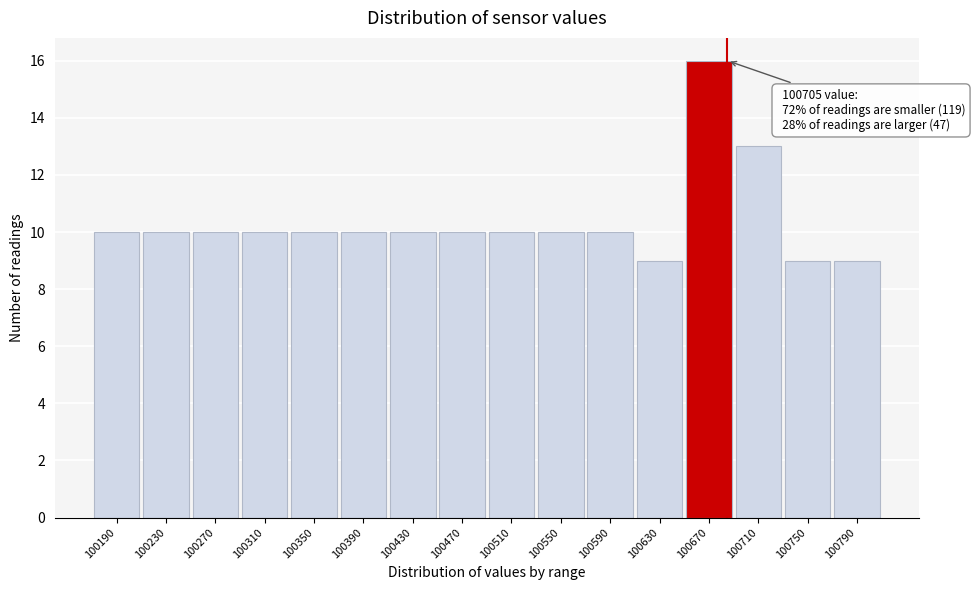

Reading right to left, extract all data points from this chart.

100790=9	100750=9	100710=13	100670=16	100630=9	100590=10	100550=10	100510=10	100470=10	100430=10	100390=10	100350=10	100310=10	100270=10	100230=10	100190=10